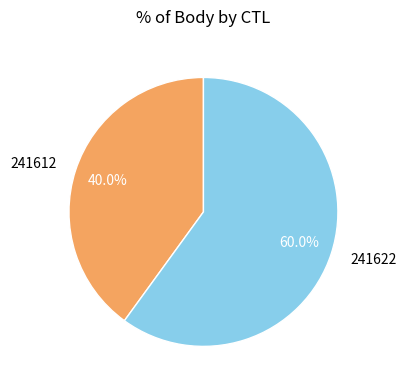

Rank the categories by value from highest to lowest.

241622, 241612